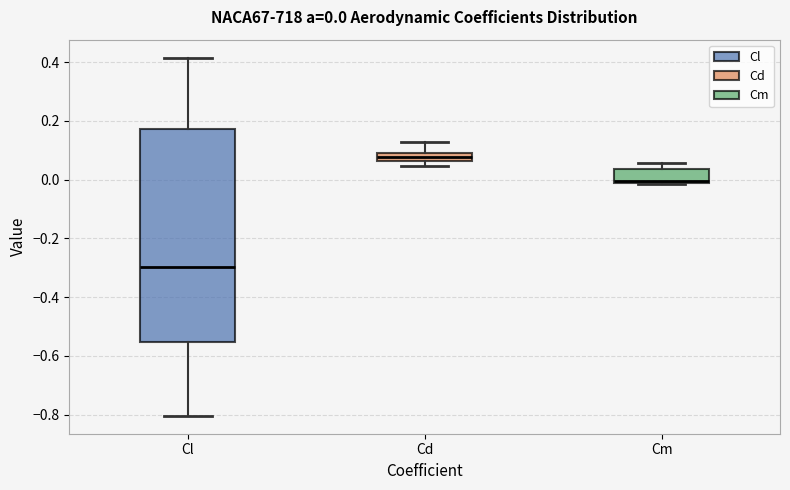

Which box's median line is the highest?

Cd